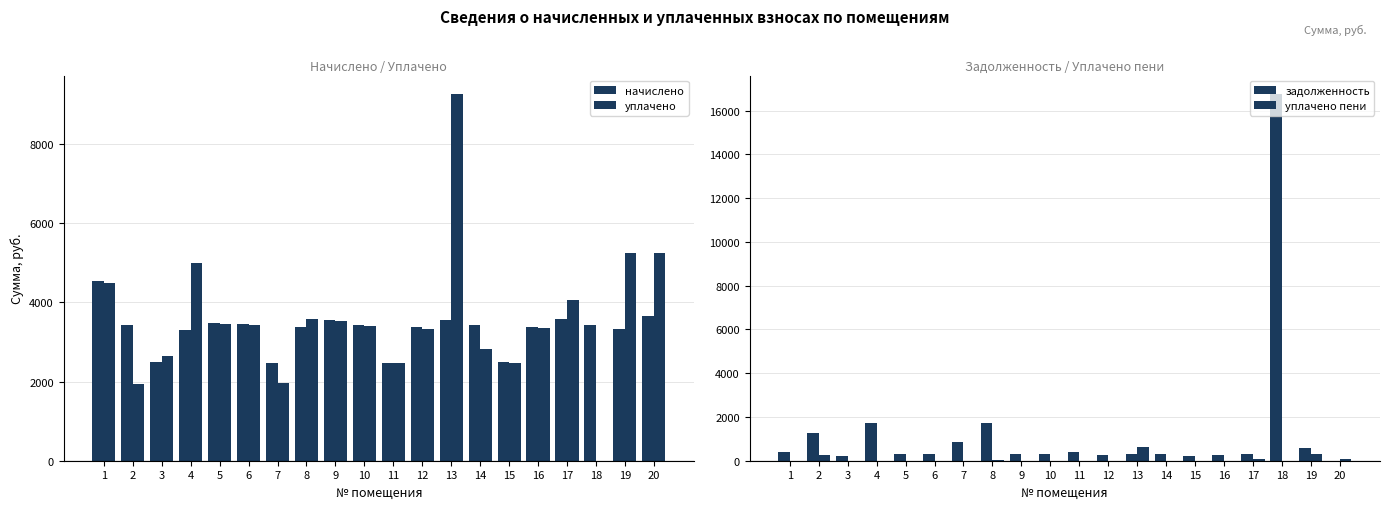

Reading left to right, transcribe all the data shown in this chart.

начислено: 4531.4	3422.2	2482.3	3300.7	3476.5	3452.5	2461.6	3372.6	3556.4	3436.6	2477.5	3364.7	3548.4	3420.6	2493.5	3371.0	3581.2	3437.4	3321.5	3648.4
уплачено: 4492.9	1944.6	2646.9	5000.6	3446.9	3423.2	1963.3	3567.6	3526.2	3407.3	2459.4	3336.1	9262.7	2821.4	2472.3	3341.2	4057.0	0.0	5253.2	5255.3
задолженность: 377.6	1262.1	206.9	1736.3	289.7	287.7	851.9	1706.6	296.4	286.4	413.7	280.4	295.7	285.1	207.8	280.8	298.4	16763.5	583.6	0.0
уплачено пени: 0.0	255.4	0.1	0.0	0.0	0.0	0.0	41.8	0.0	0.0	1.4	0.0	629.9	1.5	0.0	0.0	60.6	0.0	304.8	72.4